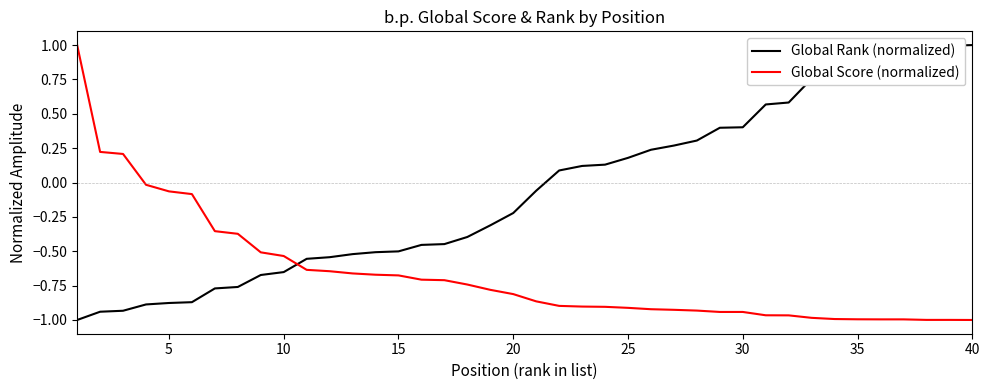

Rank the series by their average value, from lowest to highest.

Global Score (normalized), Global Rank (normalized)